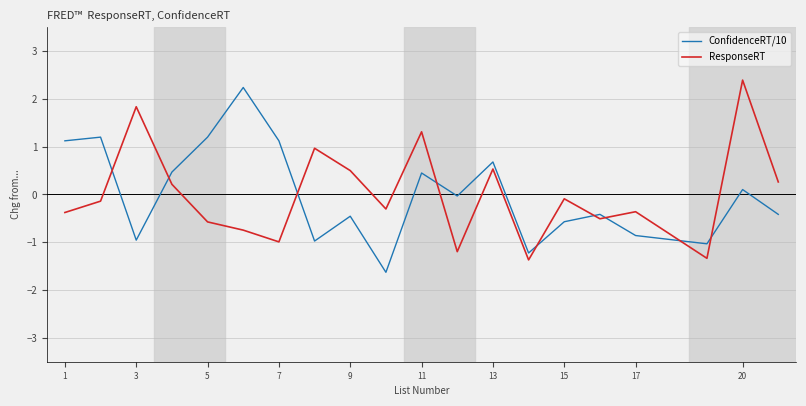

What is the lowest value of the ResponseRT series?

-1.4